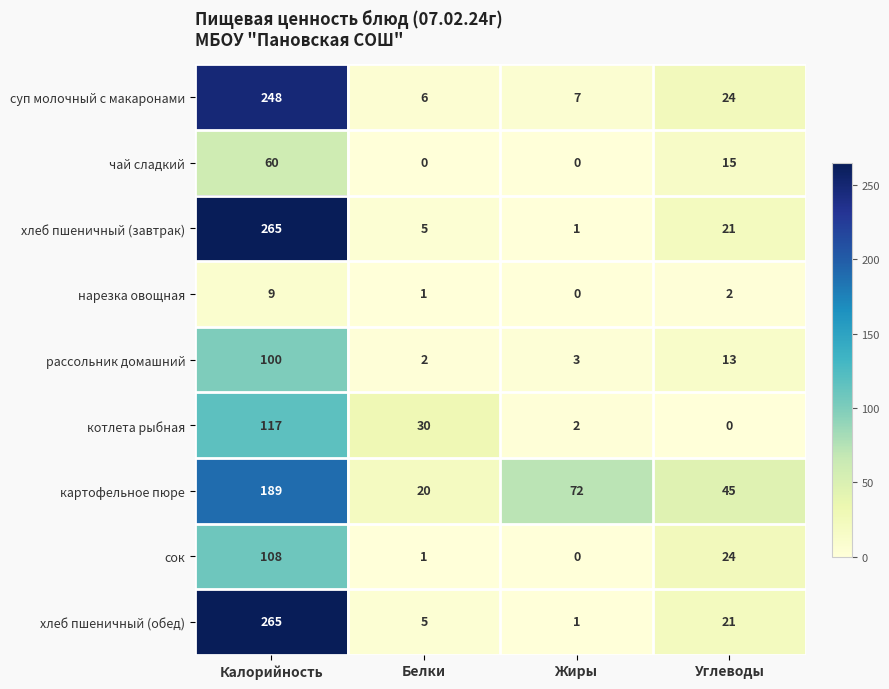

What is the average value of the чай сладкий series?

19